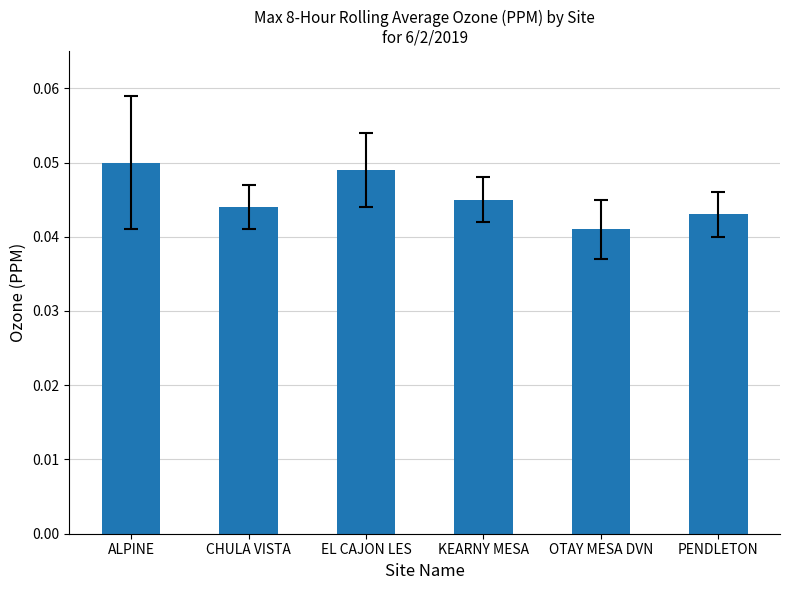

What is the sum of all values?

0.3